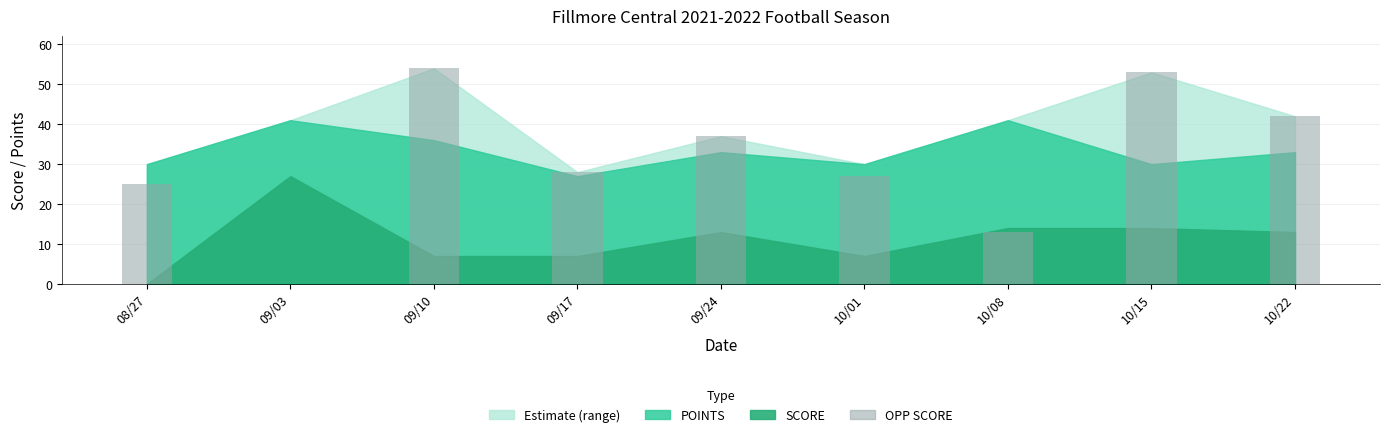

Which has a higher value, 09/24 or 09/03?

09/24